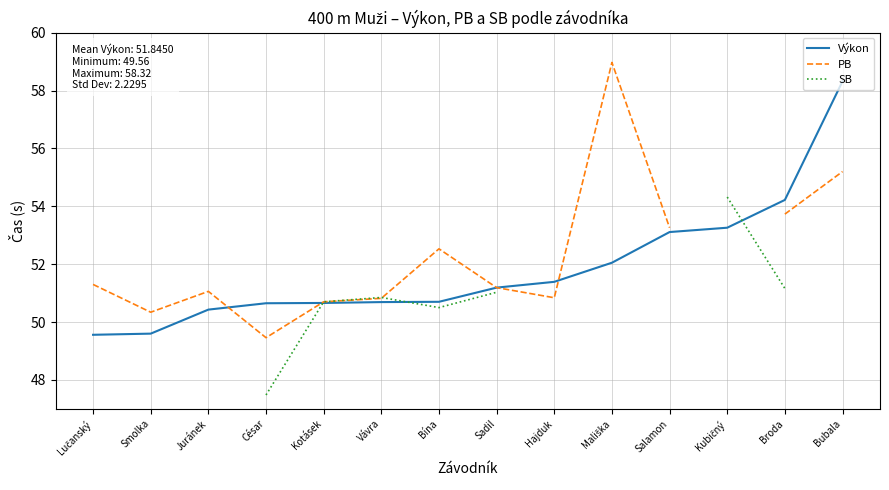

At which category does SB reach its first local valley?

Bína